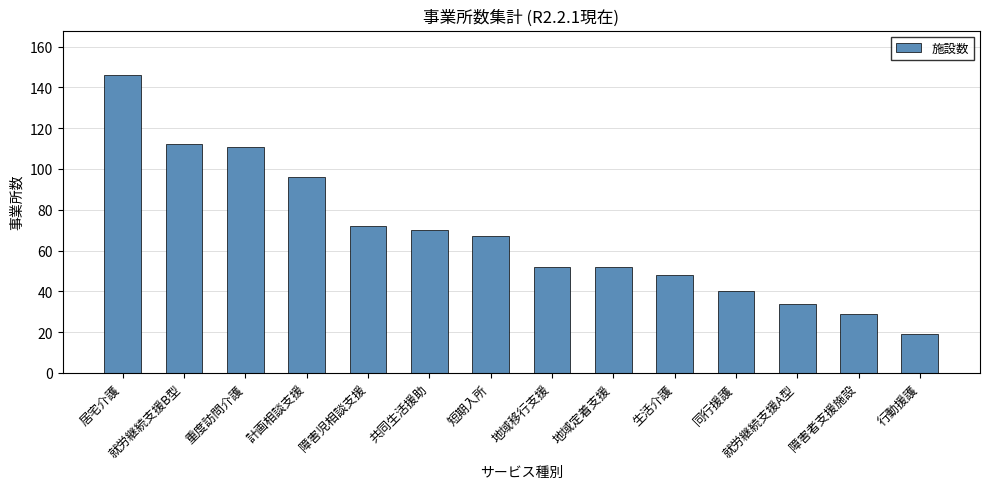

How many distinct data groups are displayed?

1